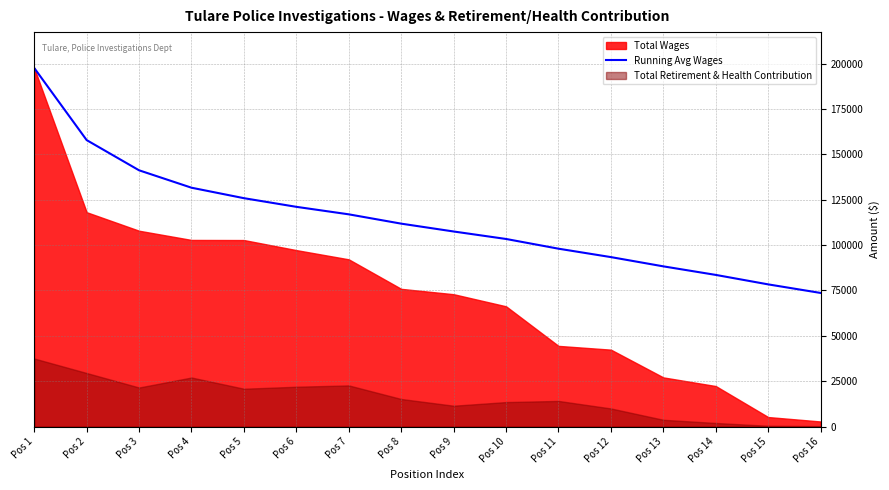

What is the minimum value for Running Avg Wages?

73643.9